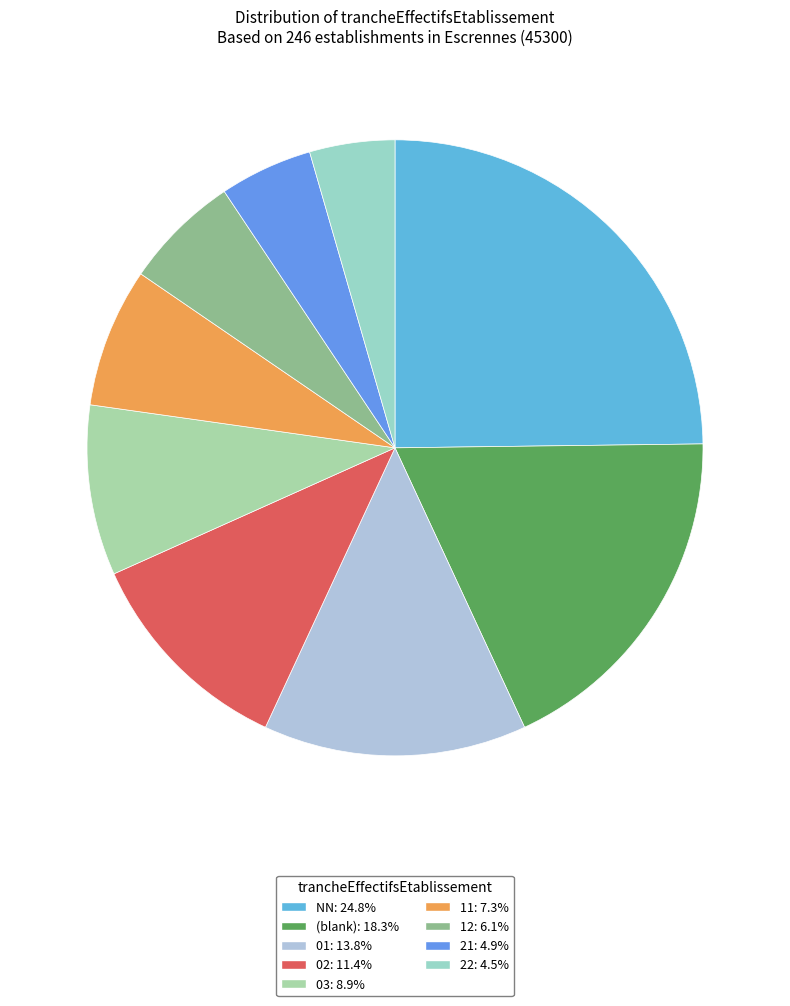

Which slice is the largest?

NN